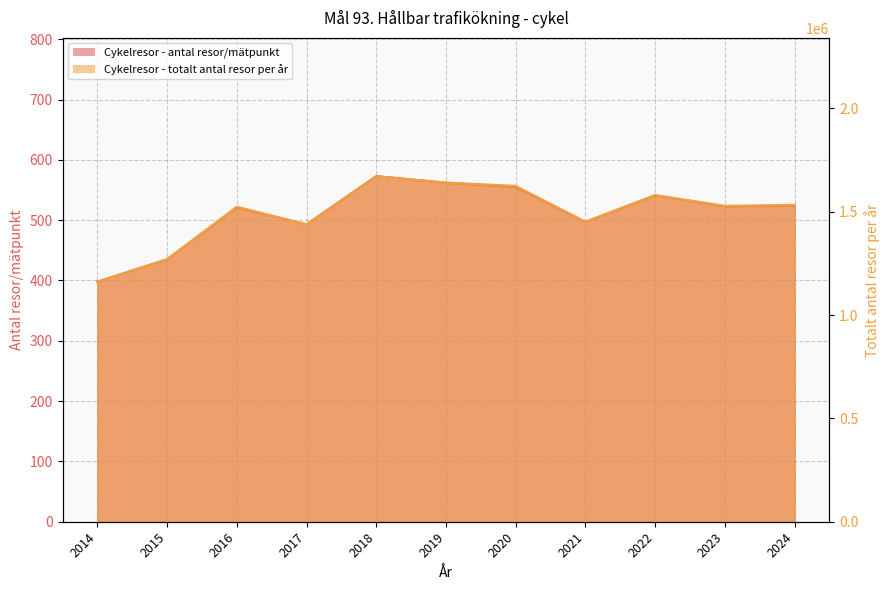

At which category is the sum across all series the highest?

2018